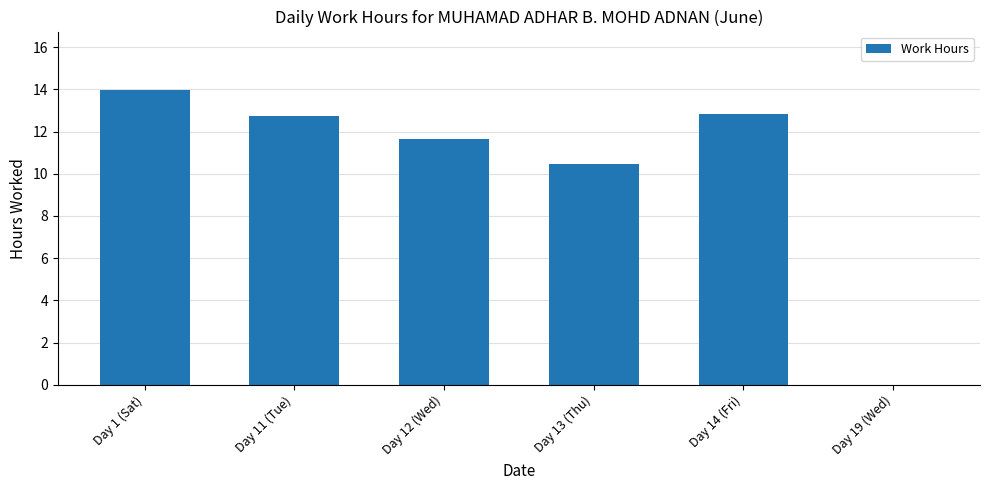

How many values are above zero?

5